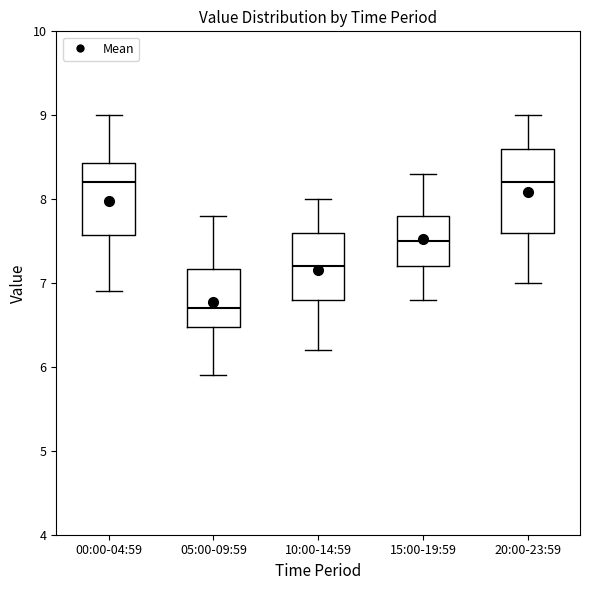

Reading left to right, transcribe this box plot: for each box, give where its median line is, the range the box spans, and where its two whiskers end, as read against the y-axis. The values are not printed on the chart, so give them approximately, as read against the axis.

00:00-04:59: median 8.2, box 7.6 to 8.4, whiskers 6.9 to 9.0
05:00-09:59: median 6.7, box 6.5 to 7.2, whiskers 5.9 to 7.8
10:00-14:59: median 7.2, box 6.8 to 7.6, whiskers 6.2 to 8.0
15:00-19:59: median 7.5, box 7.2 to 7.8, whiskers 6.8 to 8.3
20:00-23:59: median 8.2, box 7.6 to 8.6, whiskers 7.0 to 9.0